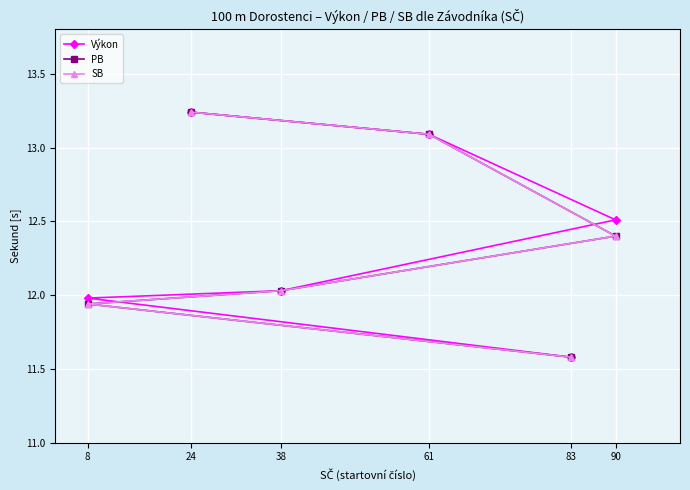

At which label does Výkon first exceed 12?

24